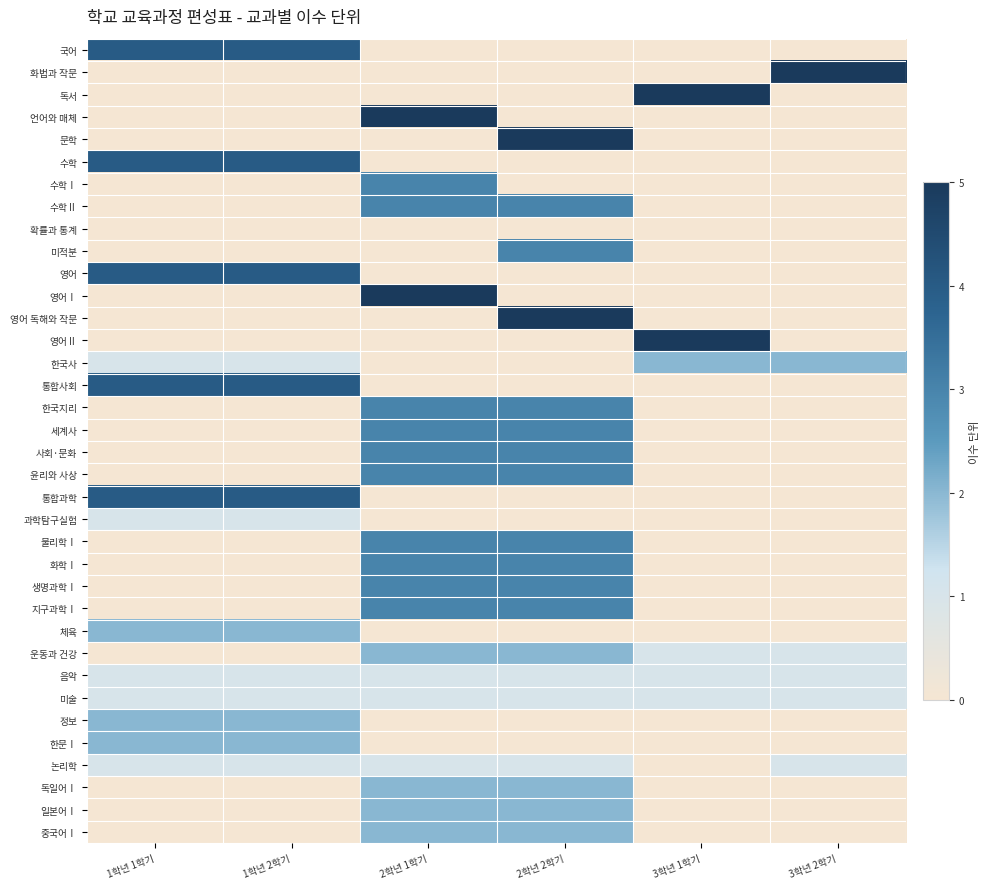

Reading left to right, what are all the values shown in this chart?

국어: 1학년 1학기=4	1학년 2학기=4	2학년 1학기=0	2학년 2학기=0	3학년 1학기=0	3학년 2학기=0
화법과 작문: 1학년 1학기=0	1학년 2학기=0	2학년 1학기=0	2학년 2학기=0	3학년 1학기=0	3학년 2학기=5
독서: 1학년 1학기=0	1학년 2학기=0	2학년 1학기=0	2학년 2학기=0	3학년 1학기=5	3학년 2학기=0
언어와 매체: 1학년 1학기=0	1학년 2학기=0	2학년 1학기=5	2학년 2학기=0	3학년 1학기=0	3학년 2학기=0
문학: 1학년 1학기=0	1학년 2학기=0	2학년 1학기=0	2학년 2학기=5	3학년 1학기=0	3학년 2학기=0
수학: 1학년 1학기=4	1학년 2학기=4	2학년 1학기=0	2학년 2학기=0	3학년 1학기=0	3학년 2학기=0
수학Ⅰ: 1학년 1학기=0	1학년 2학기=0	2학년 1학기=3	2학년 2학기=0	3학년 1학기=0	3학년 2학기=0
수학Ⅱ: 1학년 1학기=0	1학년 2학기=0	2학년 1학기=3	2학년 2학기=3	3학년 1학기=0	3학년 2학기=0
확률과 통계: 1학년 1학기=0	1학년 2학기=0	2학년 1학기=0	2학년 2학기=0	3학년 1학기=0	3학년 2학기=0
미적분: 1학년 1학기=0	1학년 2학기=0	2학년 1학기=0	2학년 2학기=3	3학년 1학기=0	3학년 2학기=0
영어: 1학년 1학기=4	1학년 2학기=4	2학년 1학기=0	2학년 2학기=0	3학년 1학기=0	3학년 2학기=0
영어Ⅰ: 1학년 1학기=0	1학년 2학기=0	2학년 1학기=5	2학년 2학기=0	3학년 1학기=0	3학년 2학기=0
영어 독해와 작문: 1학년 1학기=0	1학년 2학기=0	2학년 1학기=0	2학년 2학기=5	3학년 1학기=0	3학년 2학기=0
영어Ⅱ: 1학년 1학기=0	1학년 2학기=0	2학년 1학기=0	2학년 2학기=0	3학년 1학기=5	3학년 2학기=0
한국사: 1학년 1학기=1	1학년 2학기=1	2학년 1학기=0	2학년 2학기=0	3학년 1학기=2	3학년 2학기=2
통합사회: 1학년 1학기=4	1학년 2학기=4	2학년 1학기=0	2학년 2학기=0	3학년 1학기=0	3학년 2학기=0
한국지리: 1학년 1학기=0	1학년 2학기=0	2학년 1학기=3	2학년 2학기=3	3학년 1학기=0	3학년 2학기=0
세계사: 1학년 1학기=0	1학년 2학기=0	2학년 1학기=3	2학년 2학기=3	3학년 1학기=0	3학년 2학기=0
사회·문화: 1학년 1학기=0	1학년 2학기=0	2학년 1학기=3	2학년 2학기=3	3학년 1학기=0	3학년 2학기=0
윤리와 사상: 1학년 1학기=0	1학년 2학기=0	2학년 1학기=3	2학년 2학기=3	3학년 1학기=0	3학년 2학기=0
통합과학: 1학년 1학기=4	1학년 2학기=4	2학년 1학기=0	2학년 2학기=0	3학년 1학기=0	3학년 2학기=0
과학탐구실험: 1학년 1학기=1	1학년 2학기=1	2학년 1학기=0	2학년 2학기=0	3학년 1학기=0	3학년 2학기=0
물리학Ⅰ: 1학년 1학기=0	1학년 2학기=0	2학년 1학기=3	2학년 2학기=3	3학년 1학기=0	3학년 2학기=0
화학Ⅰ: 1학년 1학기=0	1학년 2학기=0	2학년 1학기=3	2학년 2학기=3	3학년 1학기=0	3학년 2학기=0
생명과학Ⅰ: 1학년 1학기=0	1학년 2학기=0	2학년 1학기=3	2학년 2학기=3	3학년 1학기=0	3학년 2학기=0
지구과학Ⅰ: 1학년 1학기=0	1학년 2학기=0	2학년 1학기=3	2학년 2학기=3	3학년 1학기=0	3학년 2학기=0
체육: 1학년 1학기=2	1학년 2학기=2	2학년 1학기=0	2학년 2학기=0	3학년 1학기=0	3학년 2학기=0
운동과 건강: 1학년 1학기=0	1학년 2학기=0	2학년 1학기=2	2학년 2학기=2	3학년 1학기=1	3학년 2학기=1
음악: 1학년 1학기=1	1학년 2학기=1	2학년 1학기=1	2학년 2학기=1	3학년 1학기=1	3학년 2학기=1
미술: 1학년 1학기=1	1학년 2학기=1	2학년 1학기=1	2학년 2학기=1	3학년 1학기=1	3학년 2학기=1
정보: 1학년 1학기=2	1학년 2학기=2	2학년 1학기=0	2학년 2학기=0	3학년 1학기=0	3학년 2학기=0
한문Ⅰ: 1학년 1학기=2	1학년 2학기=2	2학년 1학기=0	2학년 2학기=0	3학년 1학기=0	3학년 2학기=0
논리학: 1학년 1학기=1	1학년 2학기=1	2학년 1학기=1	2학년 2학기=1	3학년 1학기=0	3학년 2학기=1
독일어Ⅰ: 1학년 1학기=0	1학년 2학기=0	2학년 1학기=2	2학년 2학기=2	3학년 1학기=0	3학년 2학기=0
일본어Ⅰ: 1학년 1학기=0	1학년 2학기=0	2학년 1학기=2	2학년 2학기=2	3학년 1학기=0	3학년 2학기=0
중국어Ⅰ: 1학년 1학기=0	1학년 2학기=0	2학년 1학기=2	2학년 2학기=2	3학년 1학기=0	3학년 2학기=0